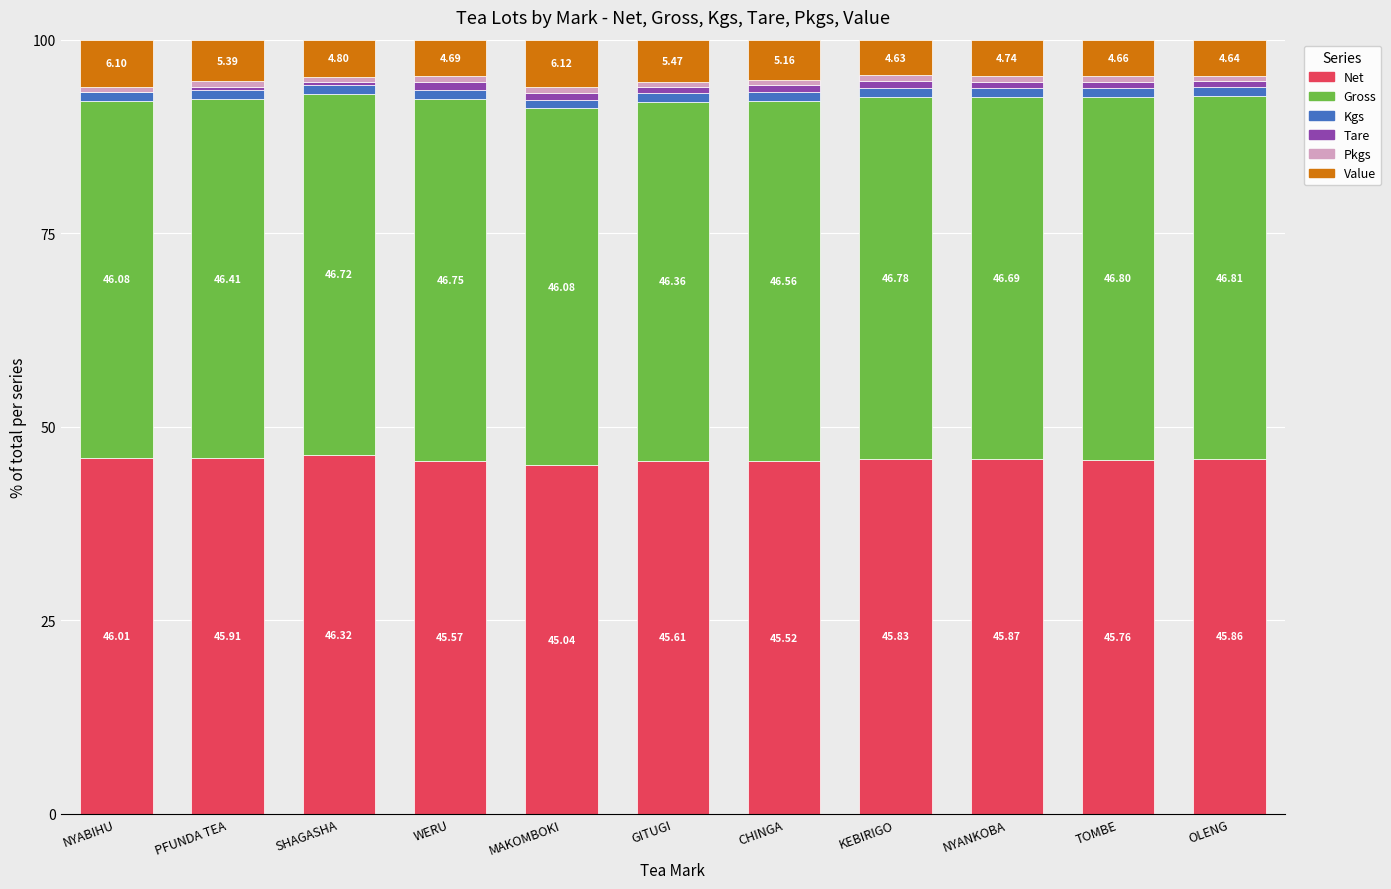

What is the total value across all series at PFUNDA TEA?

100.0